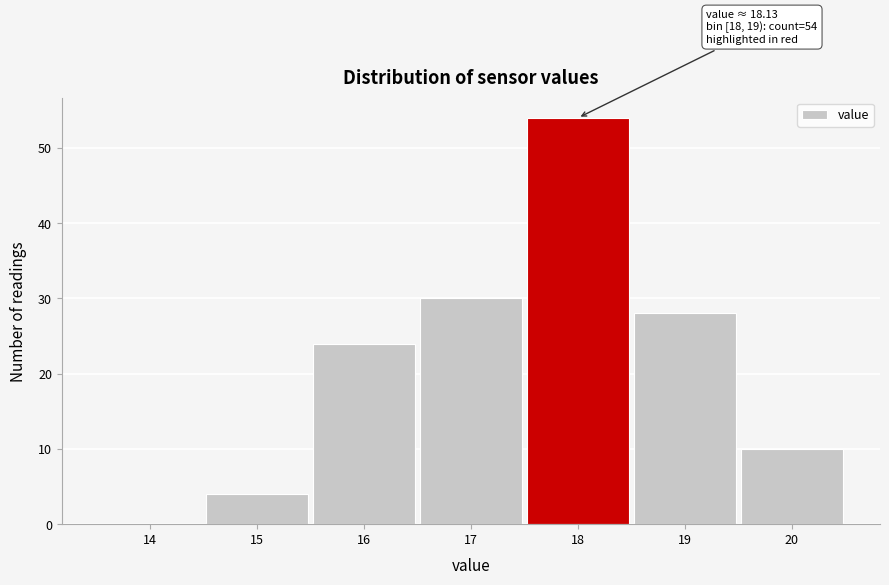

Reading left to right, list all the values displayed in this chart.

14=0	15=4	16=24	17=30	18=54	19=28	20=10